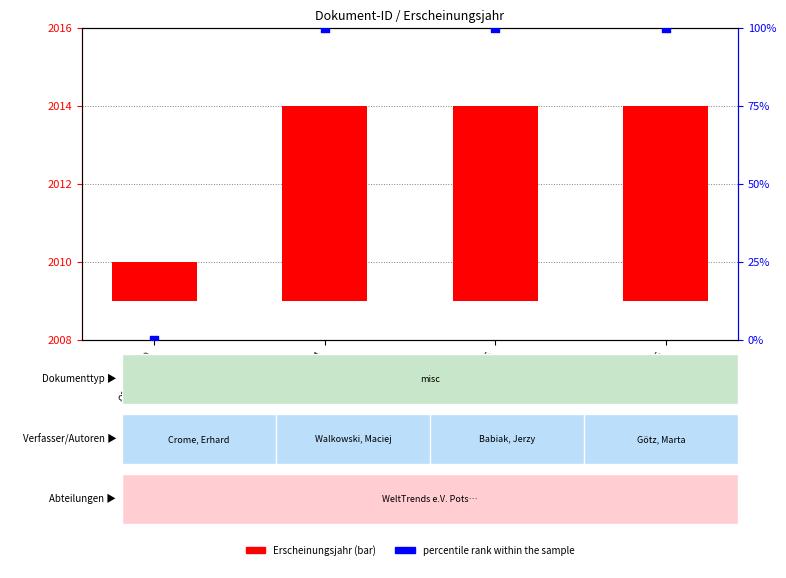

Is the value of Erscheinungsjahr at OPUS4-6764 greater than the value of percentile rank within the sample at OPUS4-6764?

No